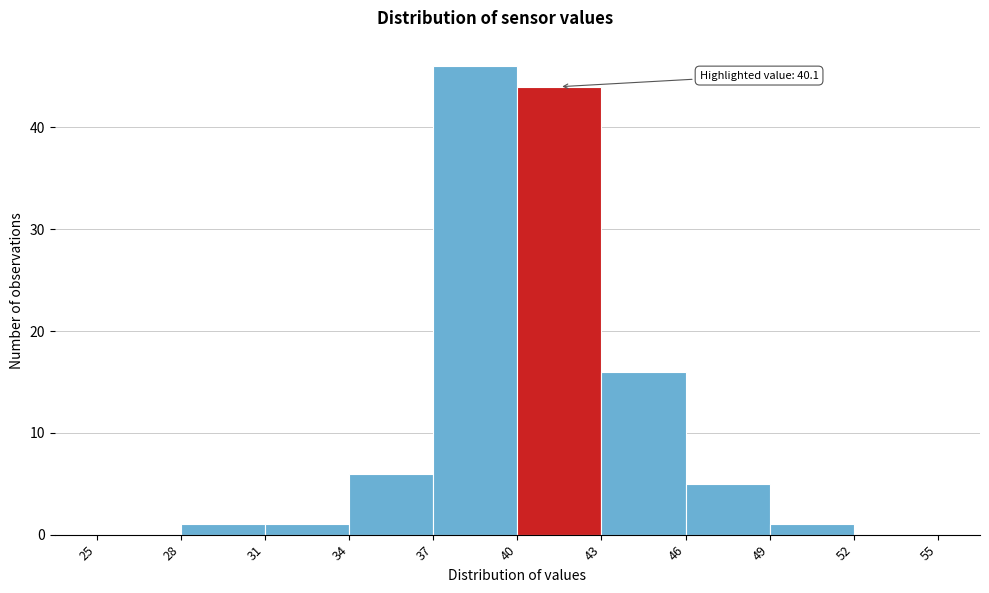

Over which range of the x-axis is the bar tallest?

37 to 40